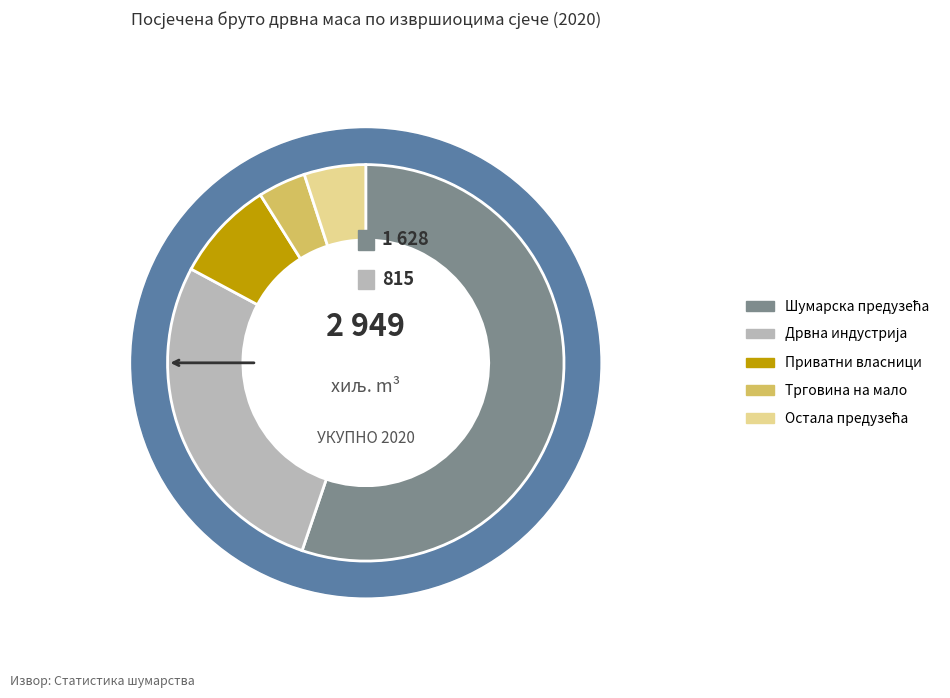

Rank the categories by value from lowest to highest.

Трговина на мало, Остала предузећа, Приватни власници, Дрвна индустрија, Шумарска предузећа